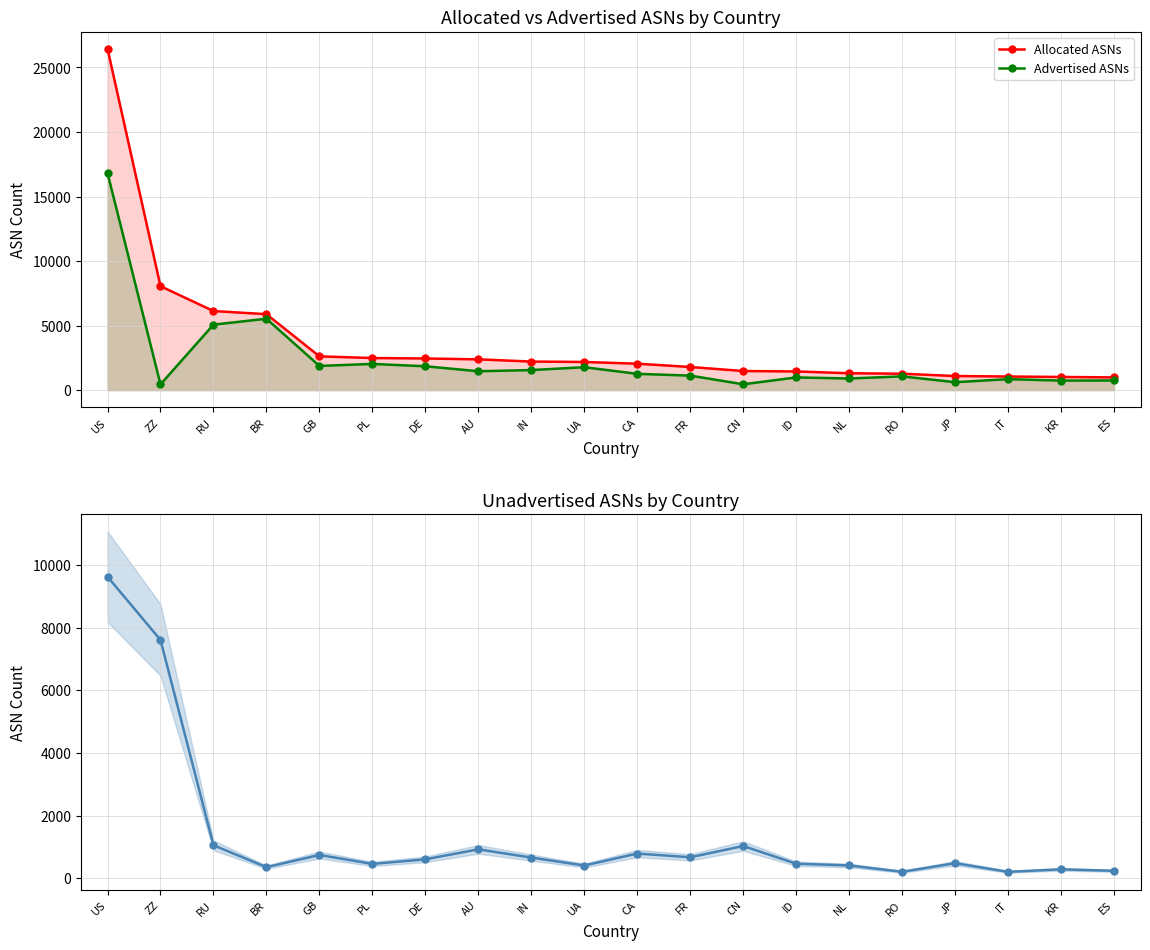

True or false: Allocated ASNs and Unadvertised ASNs cross at least once.

False